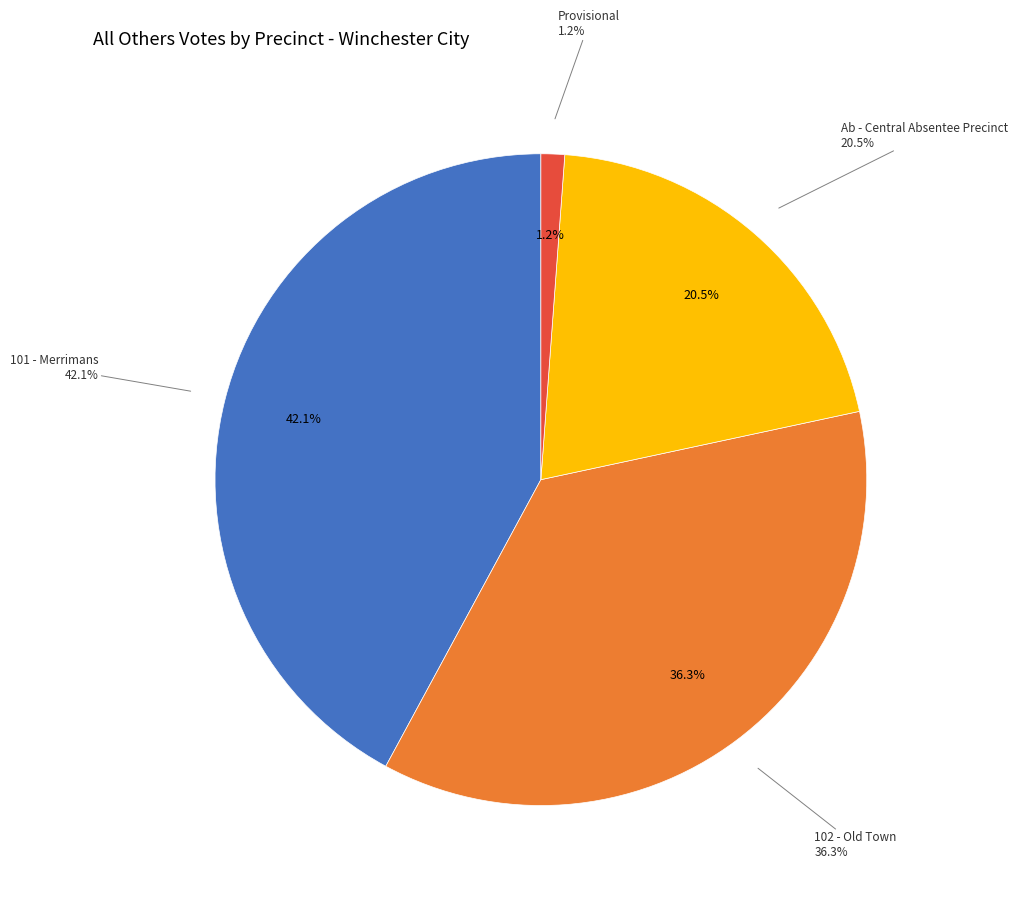

The 102 - Old Town slice represents 36% of the pie. True or false?

True